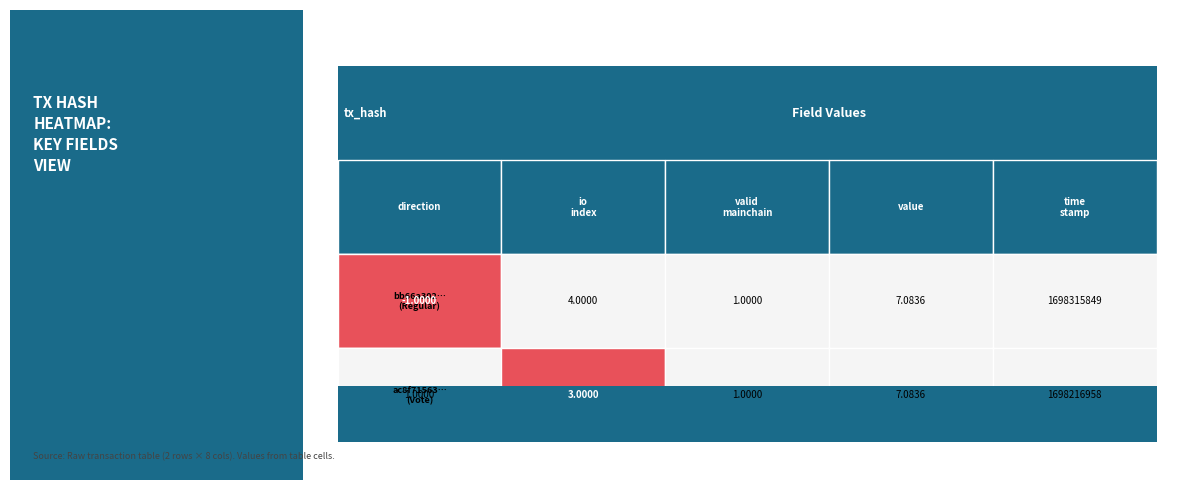

How many series are shown in this chart?

2